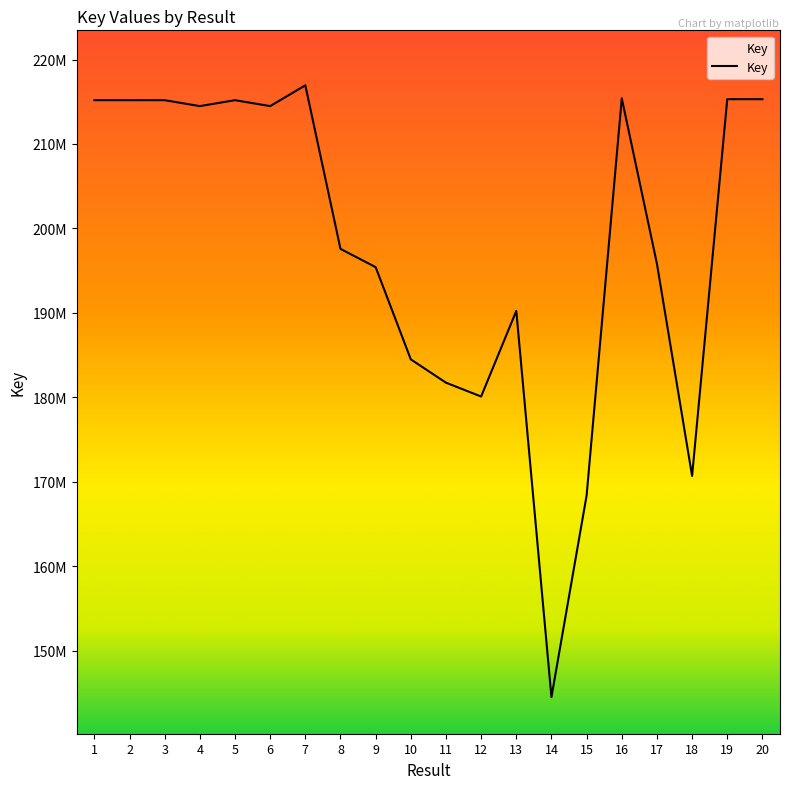

Does the chart have visible grid lines?

No